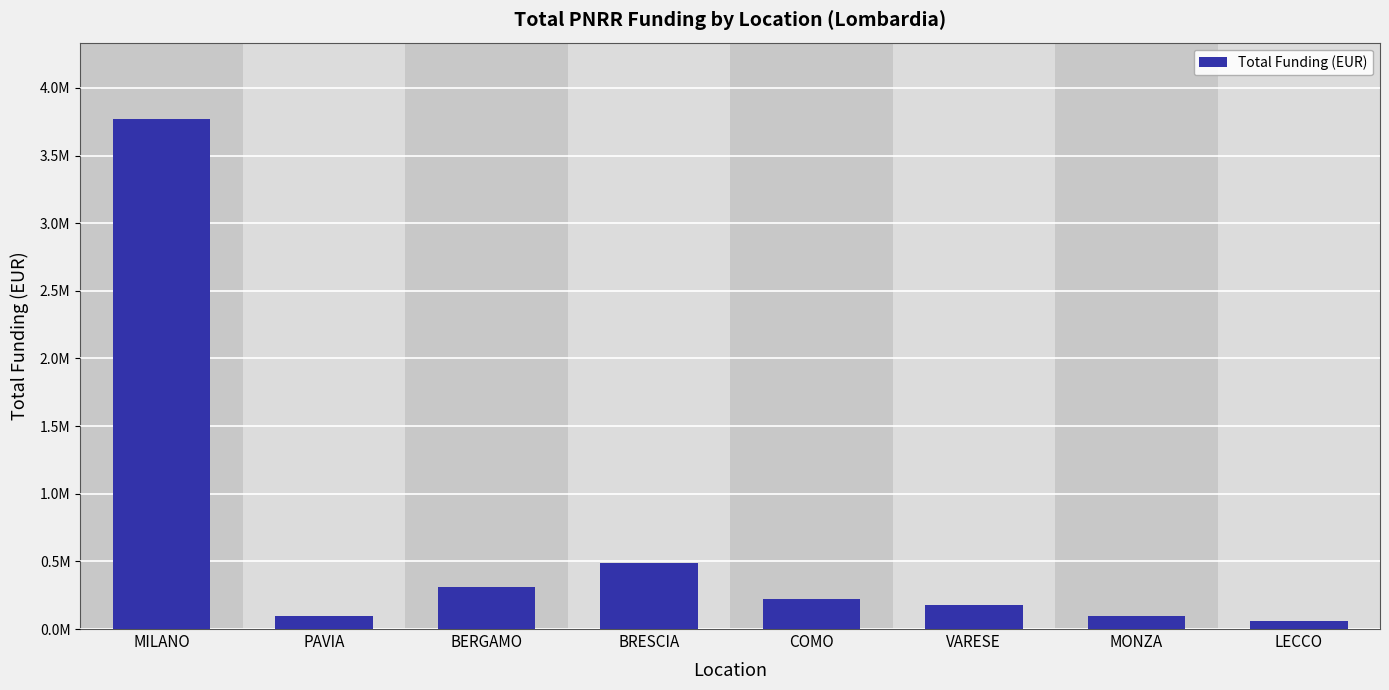

Does the chart contain any negative values?

No